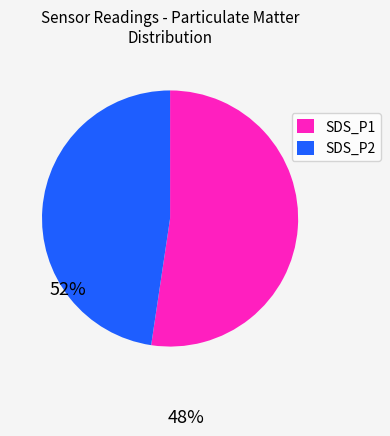

Which slice represents more than half of the pie?

SDS_P1